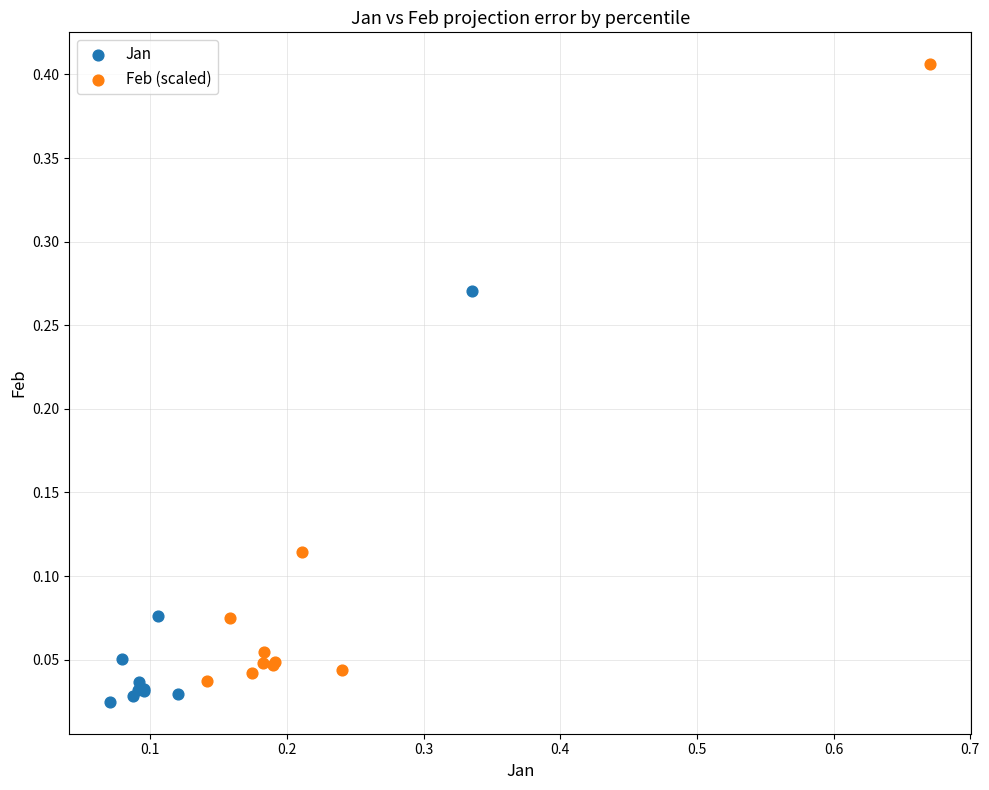

Which series contains the highest Y value?

Feb (scaled)